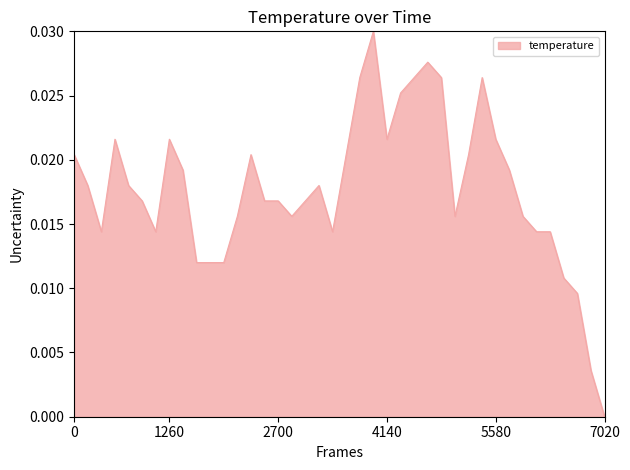

True or false: the data has more than 0 interior local peaks.

True